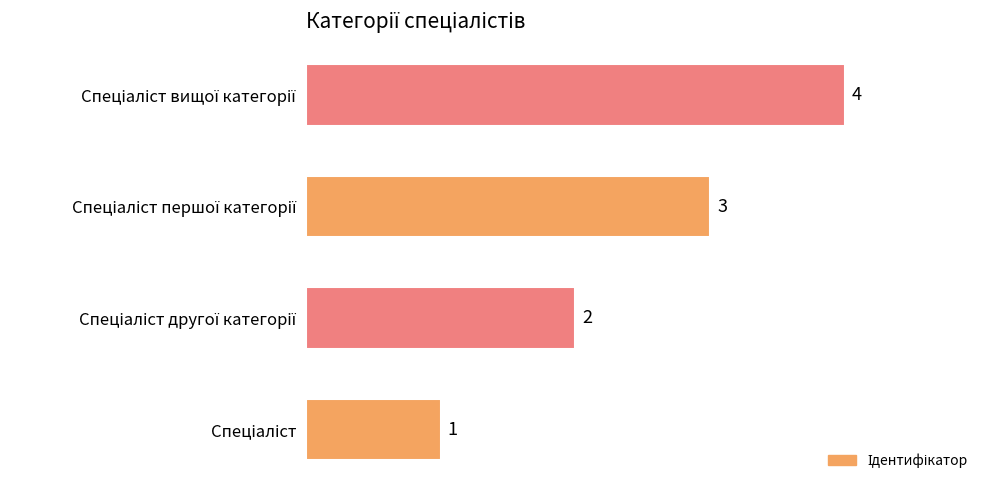

What is the greatest value displayed?

4